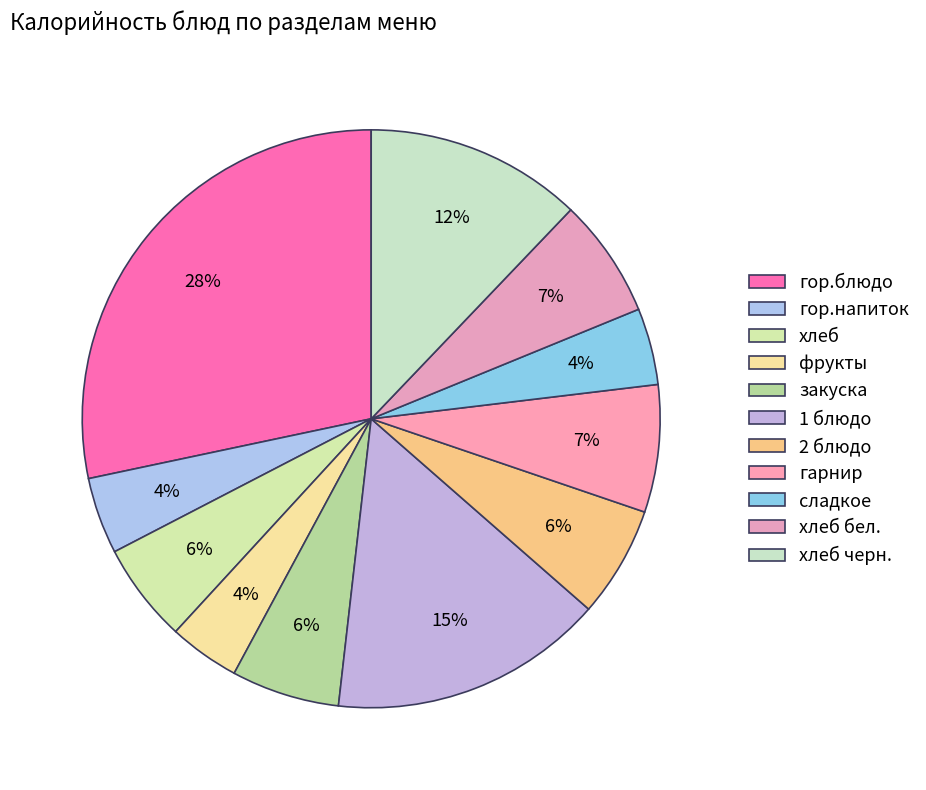

To the nearest percent, what percentage of the pie is фрукты?

4%